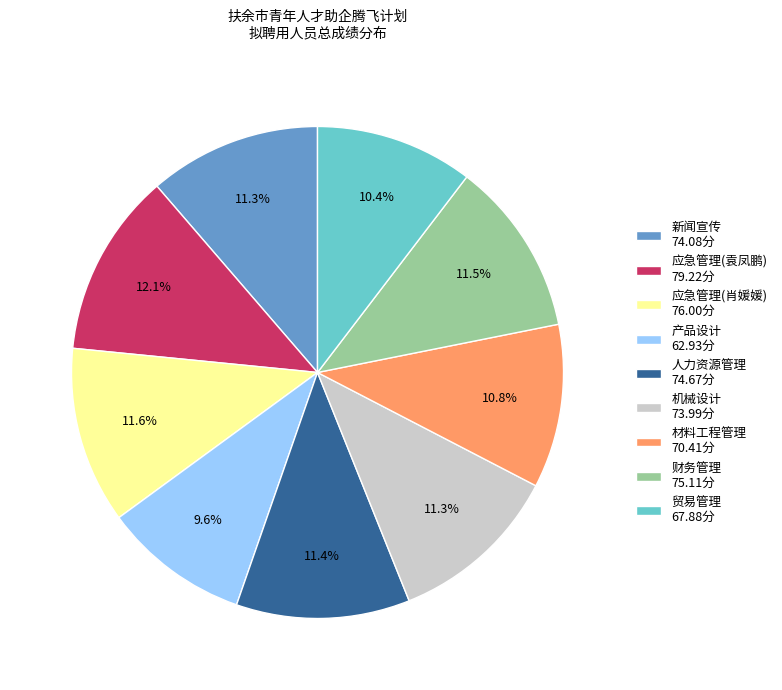

Approximately how many times larger is the value at 贸易管理 compared to 人力资源管理?

0.9